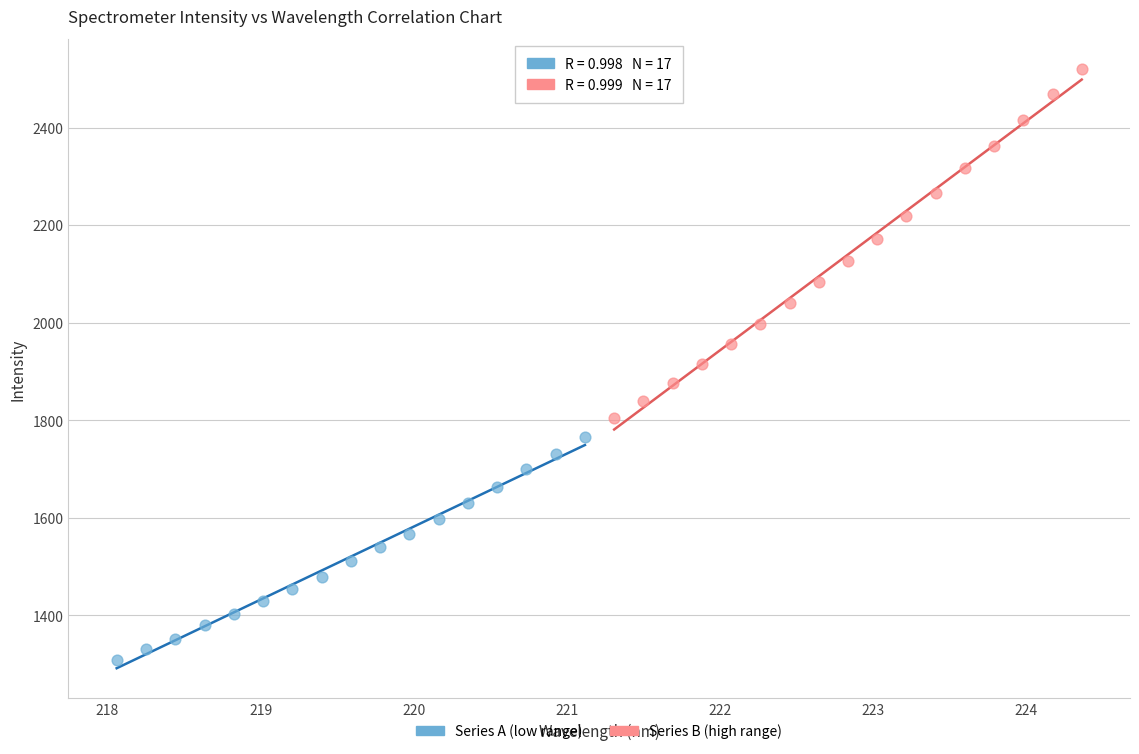

Which series has the largest Y range (max minus min)?

Series B (high range)